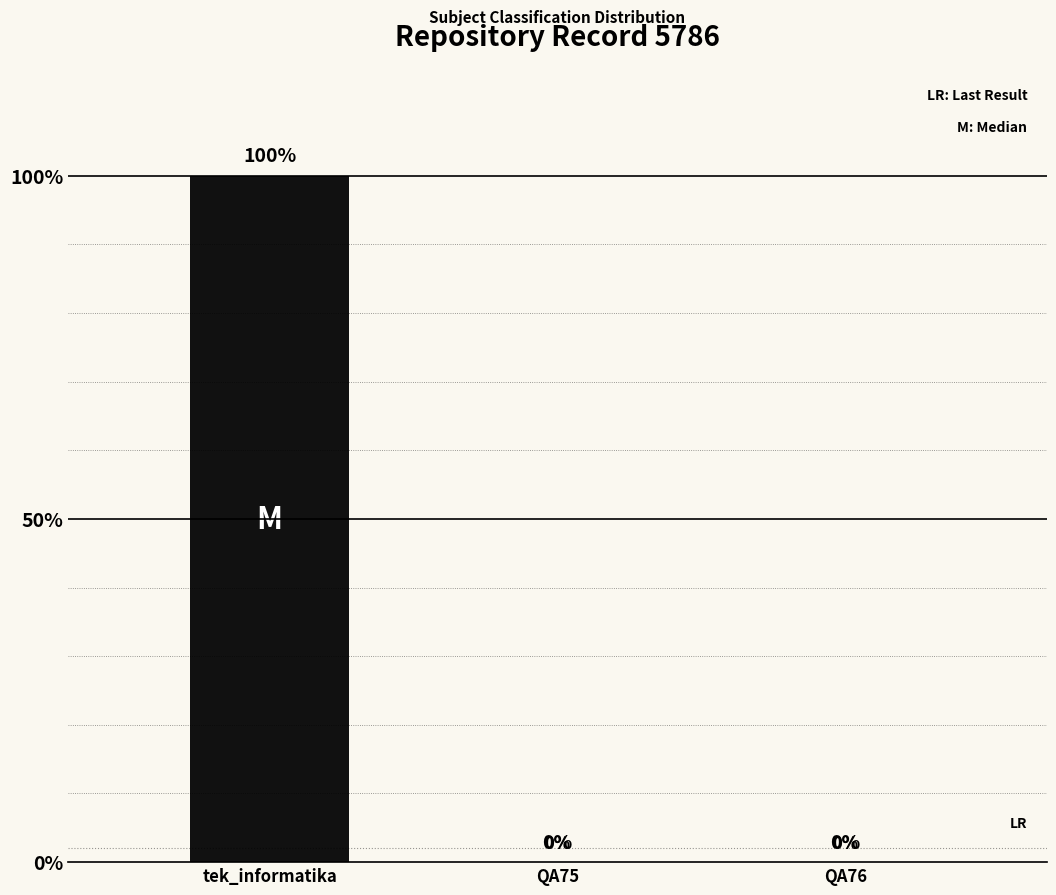

Are the bars horizontal?

No